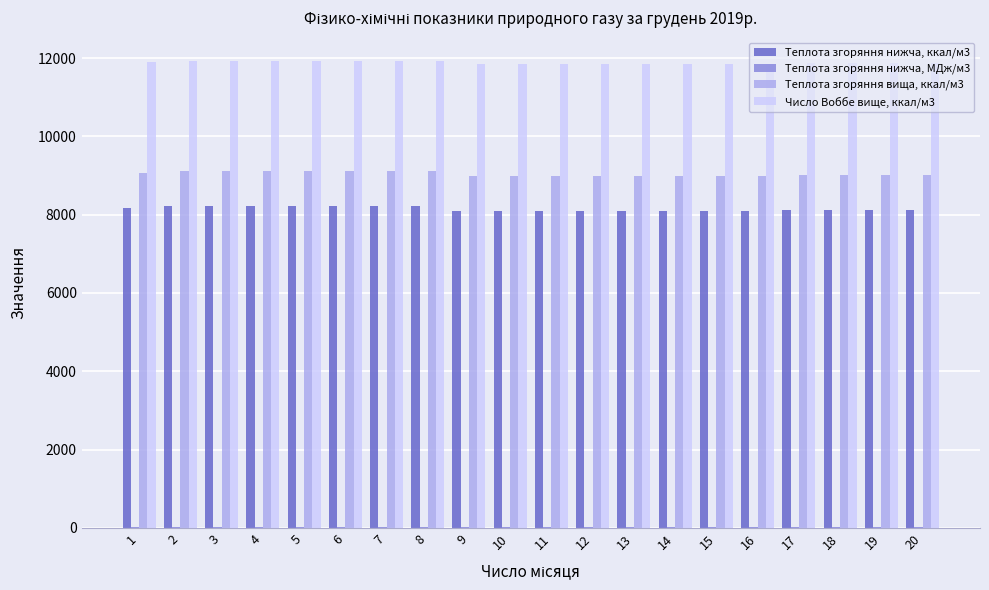

The Теплота згоряння нижча, ккал/м3 series shows 12581.5 at 13. True or false?

False